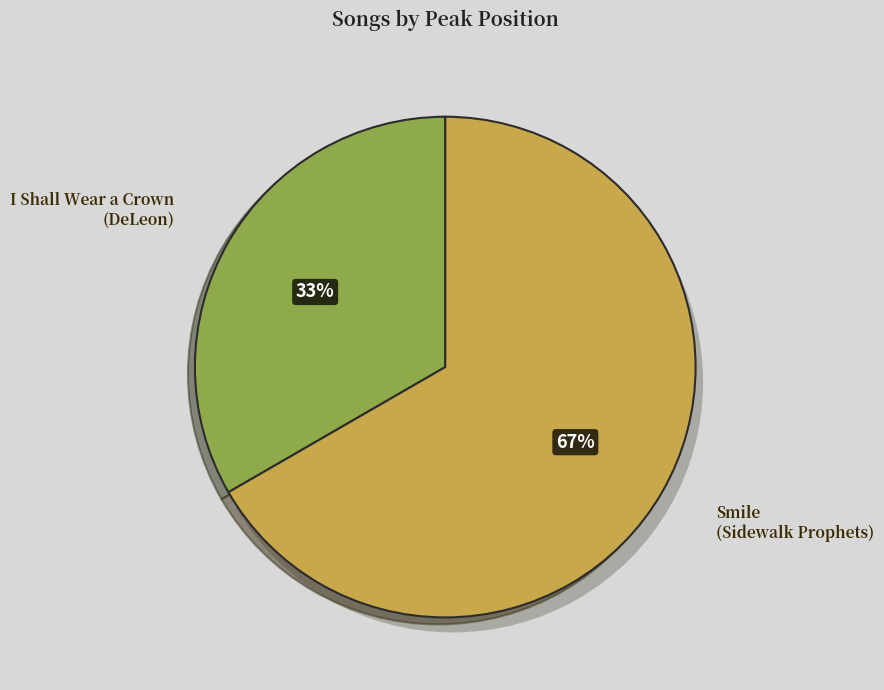

The I Shall Wear a Crown slice represents 33% of the pie. True or false?

True